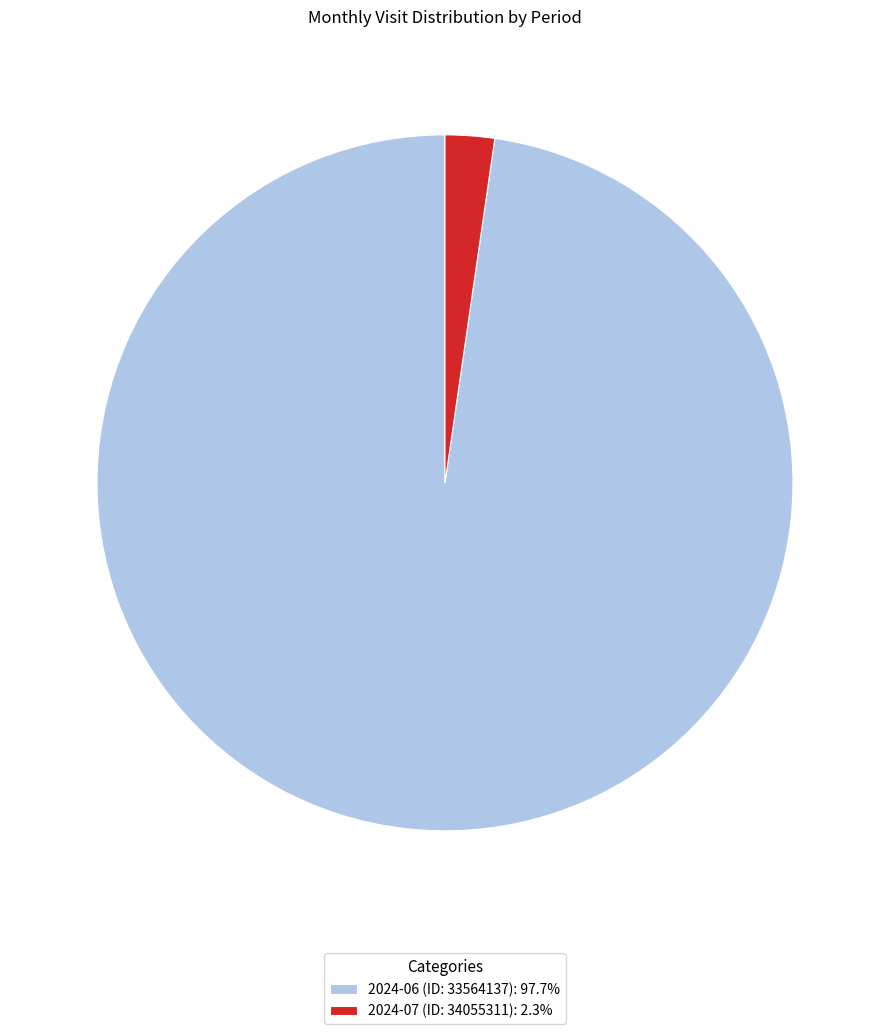

Do 2024-06 (ID: 33564137): 97.7% and 2024-07 (ID: 34055311): 2.3% together represent more than half of the pie?

Yes